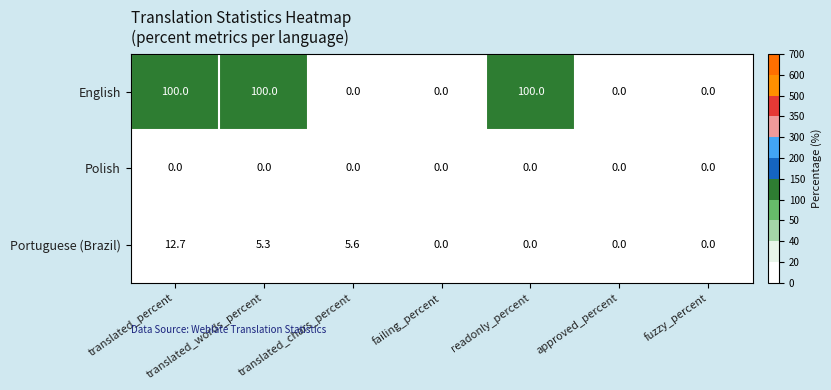

Count the number of categories in the chart.

7